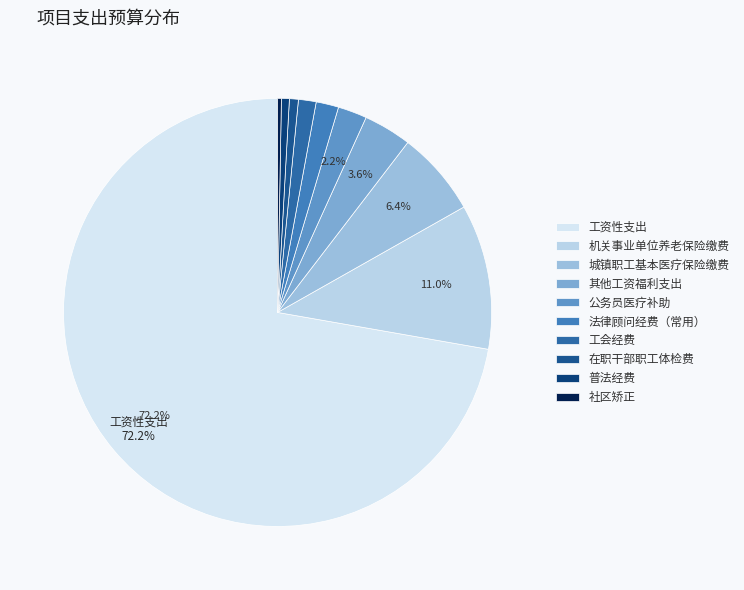

To the nearest percent, what is the difference between the 工会经费 and 在职干部职工体检费 slice percentages?

1%